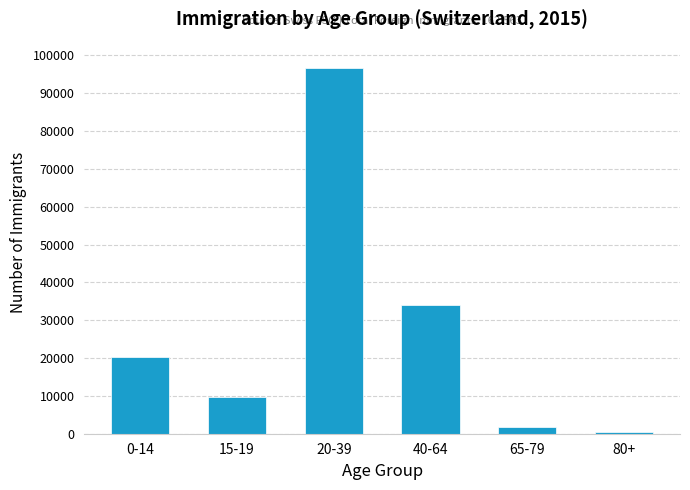

Reading right to left, extract all data points from this chart.

80+=357	65-79=1648	40-64=33937	20-39=96667	15-19=9785	0-14=20169